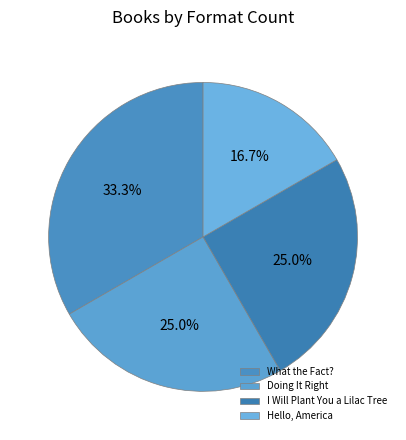

Which slice is the largest?

What the Fact?